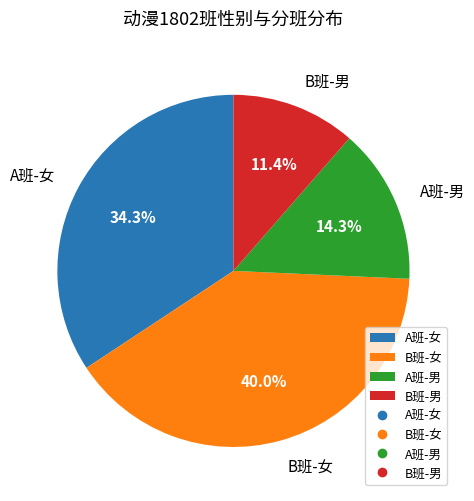

Is there a majority slice in this chart?

No